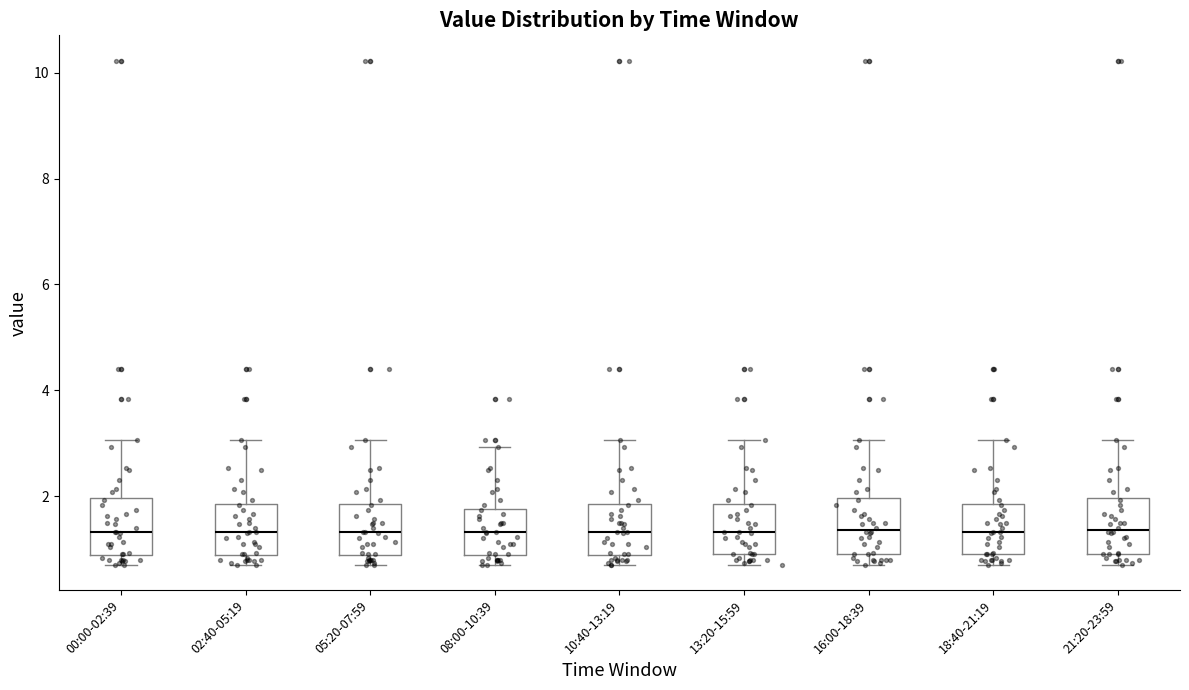

Reading left to right, read every box against the y-axis: the position of its median line, the range the box covers, and the ends of its whiskers. The values are not printed on the chart, so give them approximately, as read against the axis.

00:00-02:39: median 1.4, box 0.8 to 2.0, whiskers 0.8 (just below the box's lower edge) to 3.0
02:40-05:19: median 1.4, box 0.8 to 1.8, whiskers 0.8 (just below the box's lower edge) to 3.0
05:20-07:59: median 1.4, box 0.8 to 1.8, whiskers 0.8 (just below the box's lower edge) to 3.0
08:00-10:39: median 1.4, box 0.8 to 1.8, whiskers 0.8 (just below the box's lower edge) to 3.0
10:40-13:19: median 1.4, box 0.8 to 1.8, whiskers 0.8 (just below the box's lower edge) to 3.0
13:20-15:59: median 1.4, box 1.0 to 1.8, whiskers 0.8 to 3.0
16:00-18:39: median 1.4, box 1.0 to 2.0, whiskers 0.8 to 3.0
18:40-21:19: median 1.4, box 1.0 to 1.8, whiskers 0.8 to 3.0
21:20-23:59: median 1.4, box 1.0 to 2.0, whiskers 0.8 to 3.0